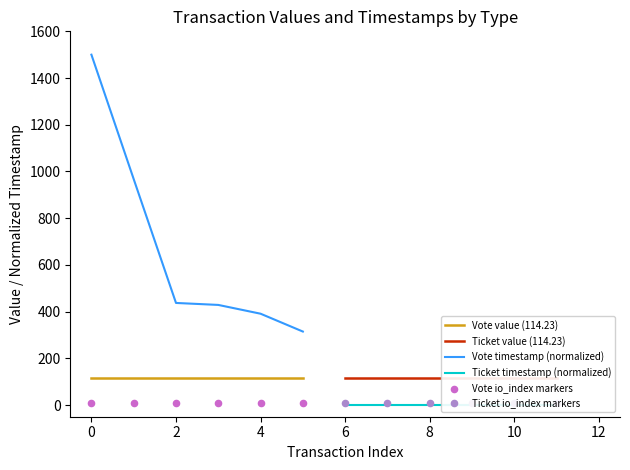

Which series contains the highest Y value?

Vote timestamp (normalized)